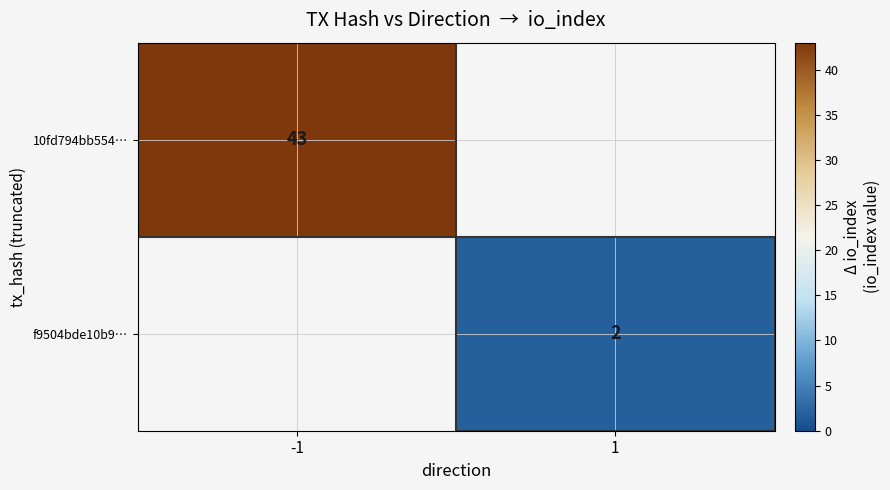

True or false: f9504bde10b9… has a value of 1 at 1.

False